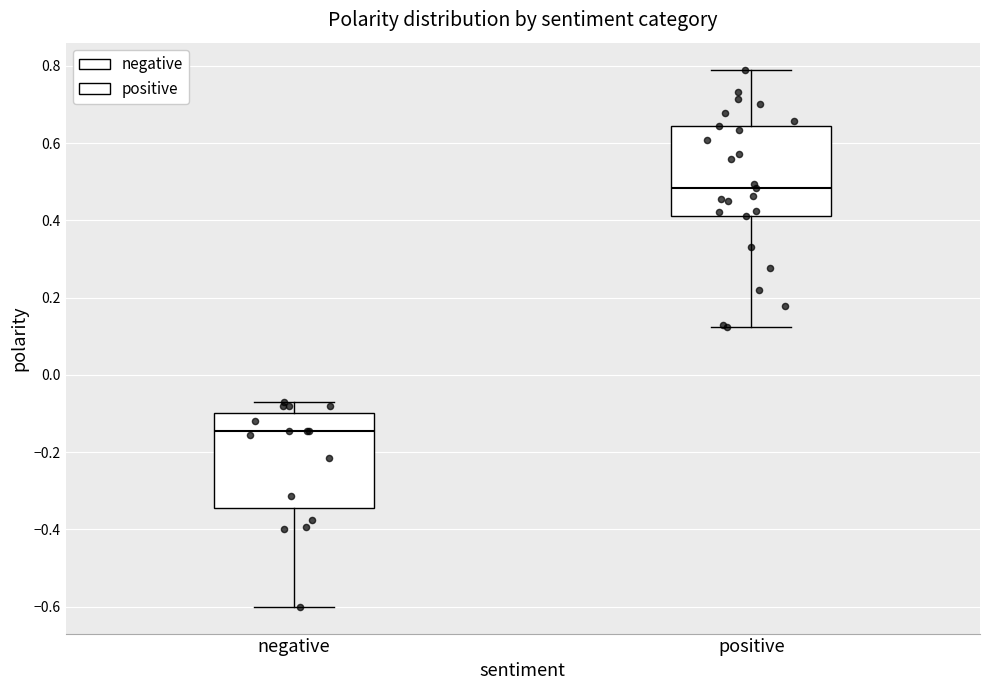

Which box has the lowest median line?

negative